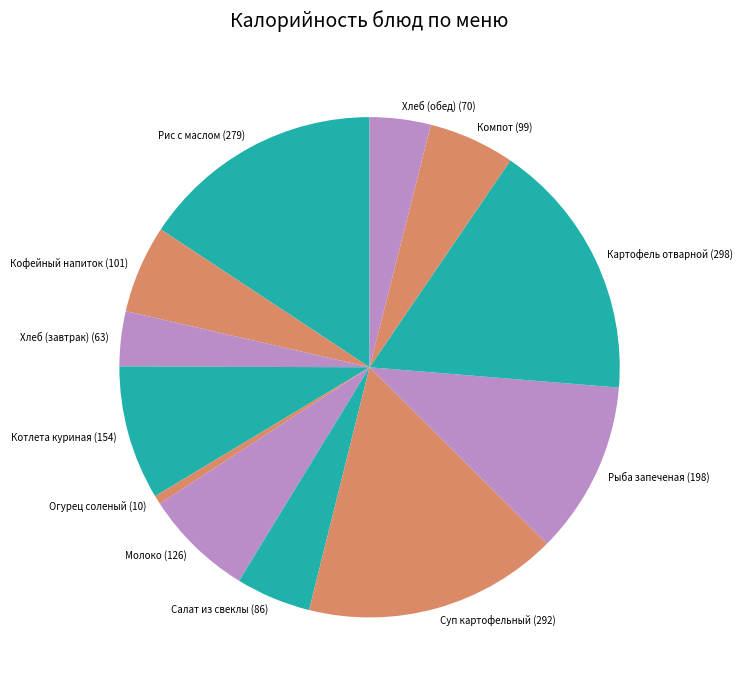

Is the sum of Хлеб (обед) (70) and Огурец соленый (10) greater than half?

No